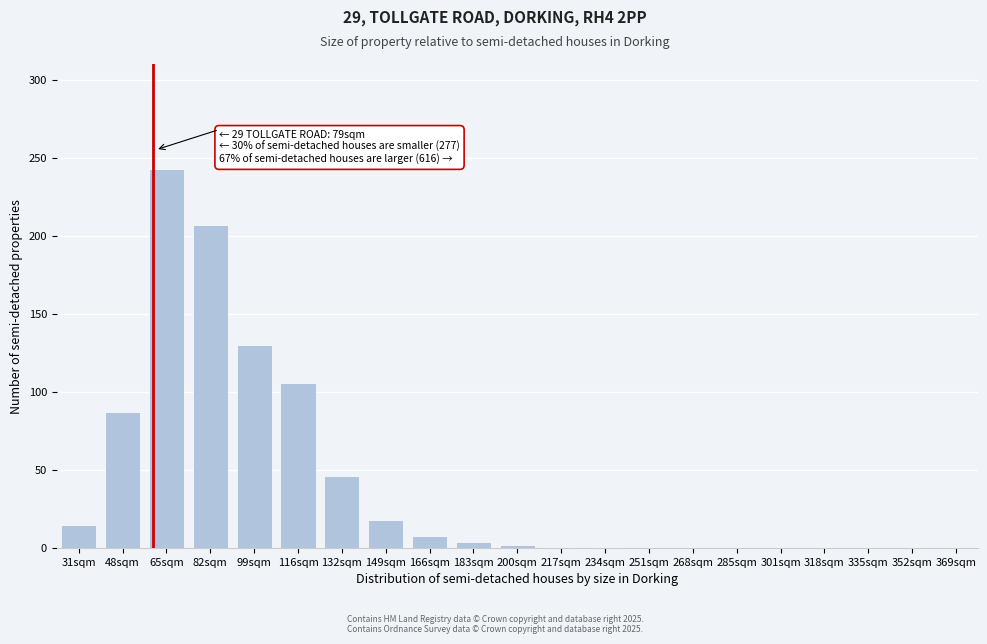

True or false: the data shows 4 at 183sqm.

True